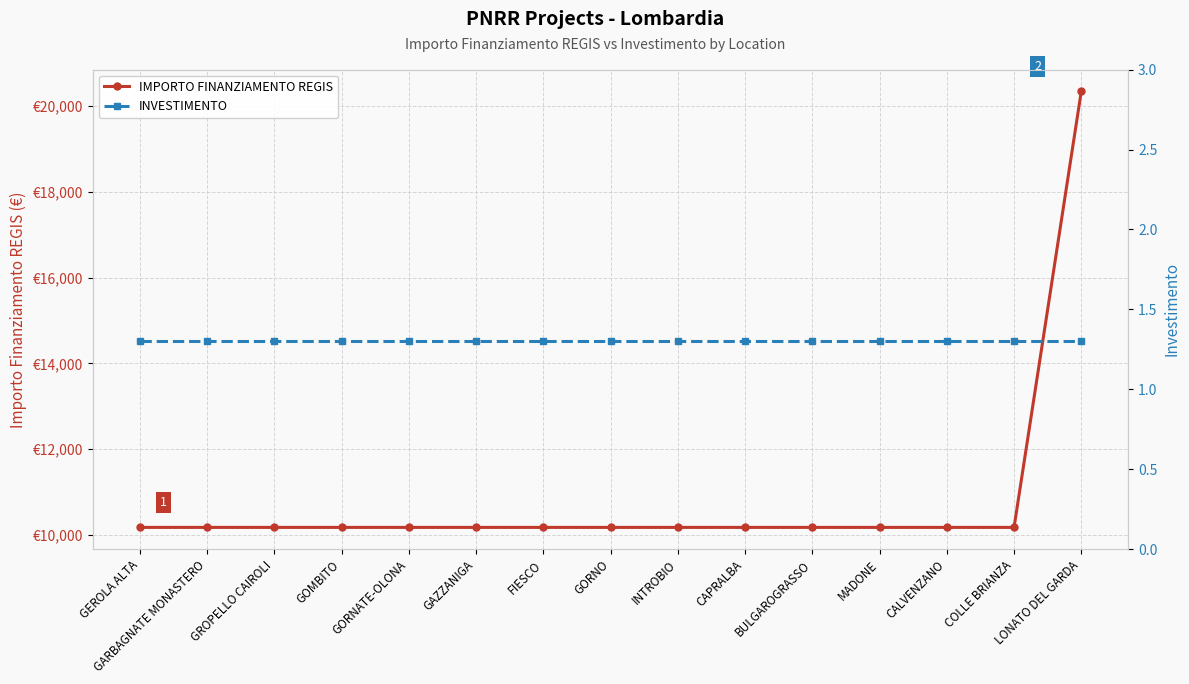

True or false: INVESTIMENTO and IMPORTO FINANZIAMENTO REGIS cross at least once.

False